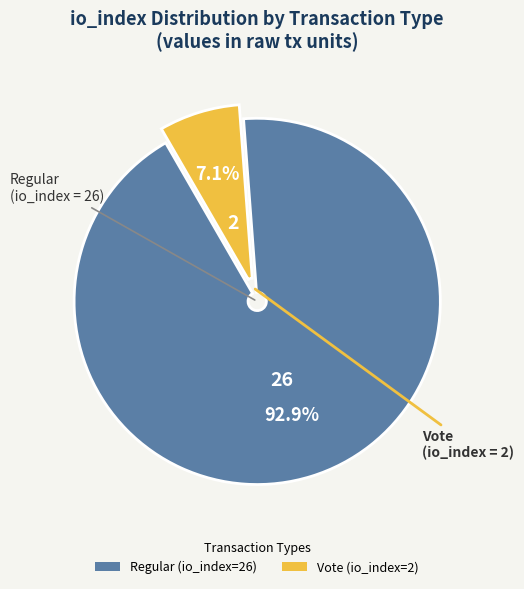

True or false: Vote (io_index=2) accounts for 17% of the total.

False